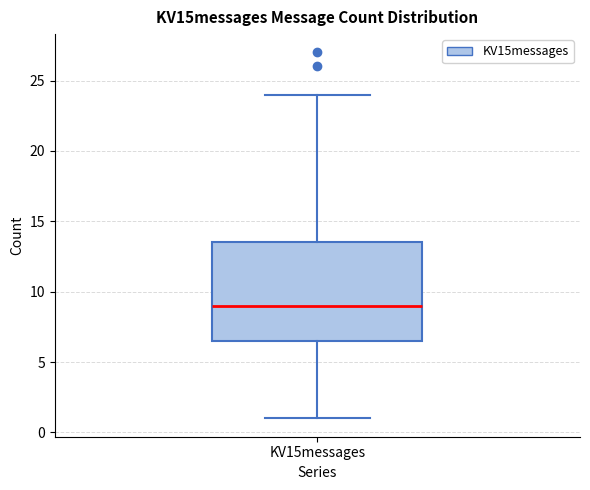

Read this box plot against the y-axis: the position of the median line, the range covered by the box, and the ends of both whiskers. The values are not printed on the chart, so give them approximately, as read against the axis.

median 9.0, box 6.5 to 13.5, whiskers 1.0 to 24.0